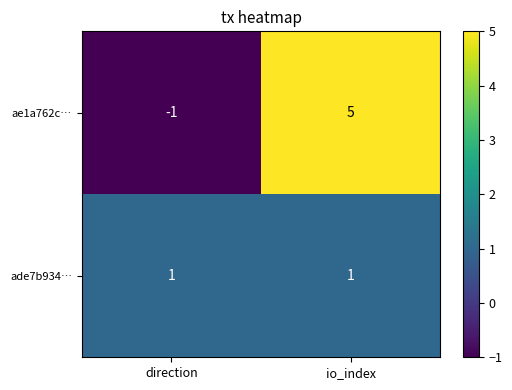

What is the sum of the ae1a762c… values at io_index and direction?

4